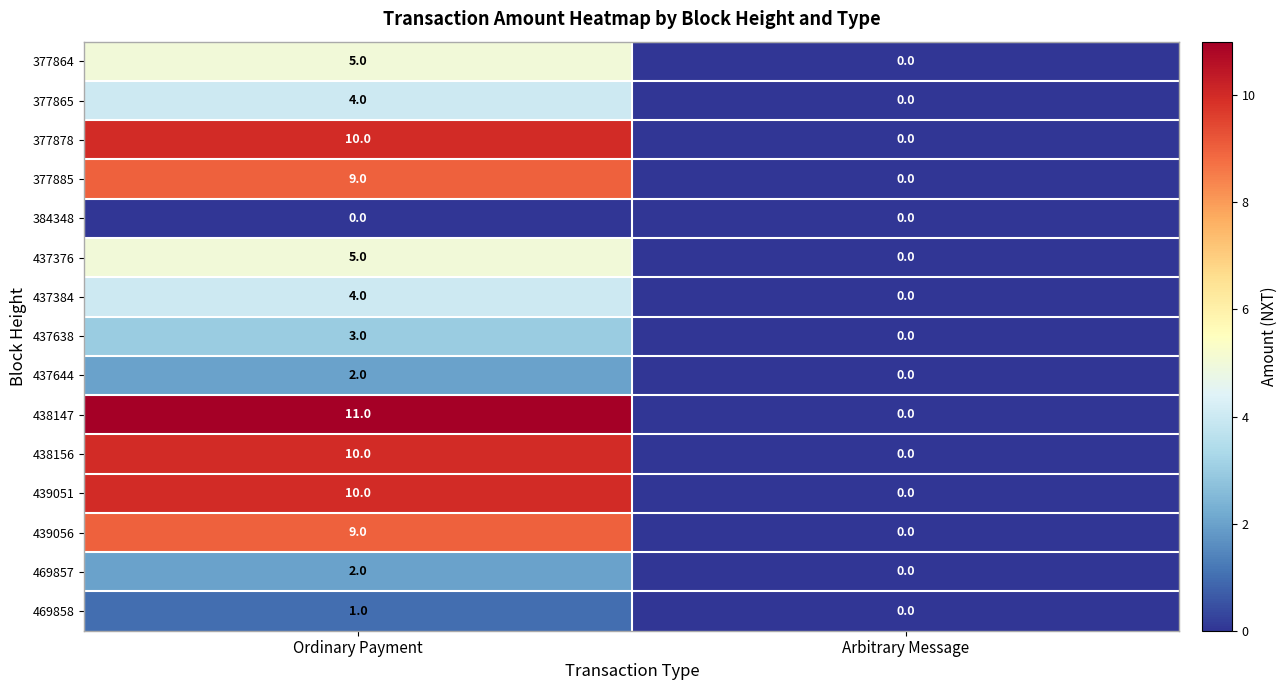

What is the difference between the highest and lowest values at Ordinary Payment?

11